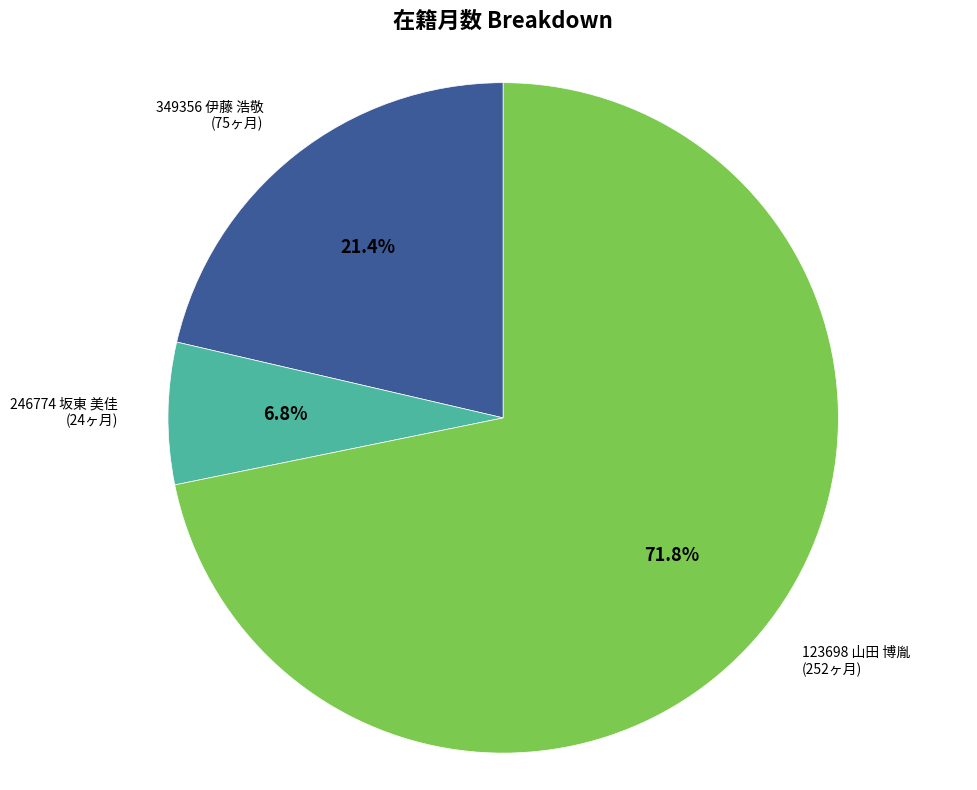

Is there any slice that represents more than half of the pie?

Yes